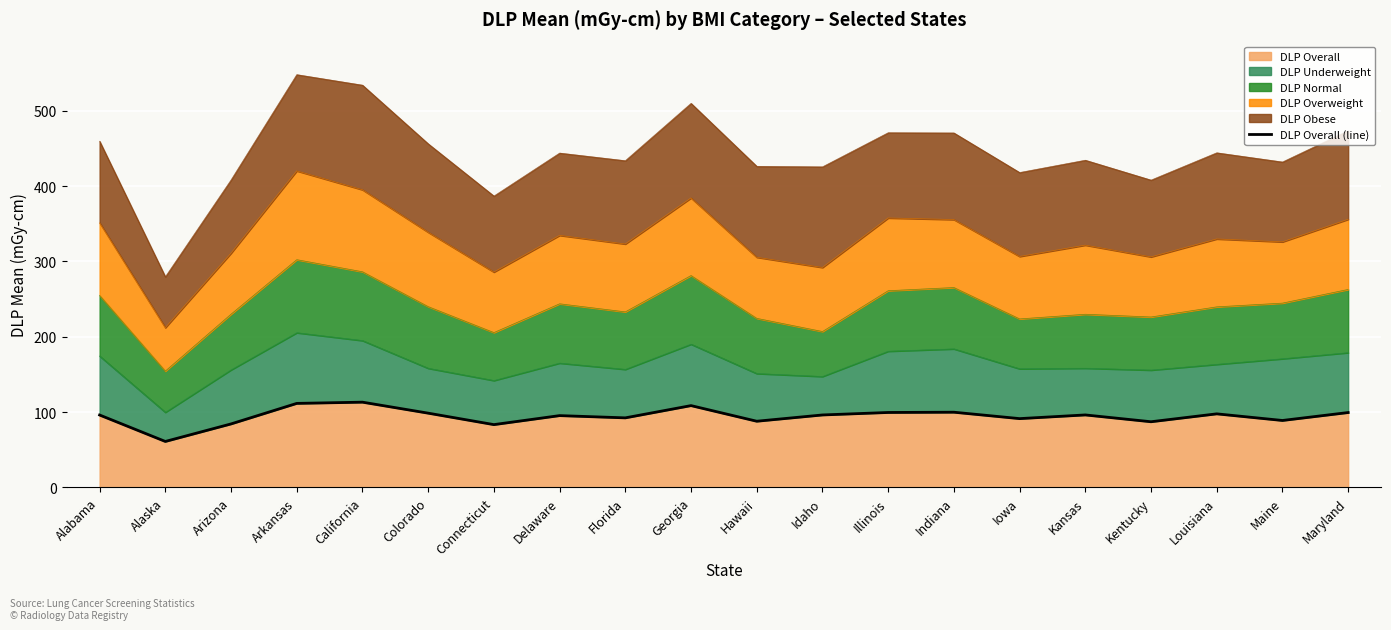

How many data points are above 96?

11